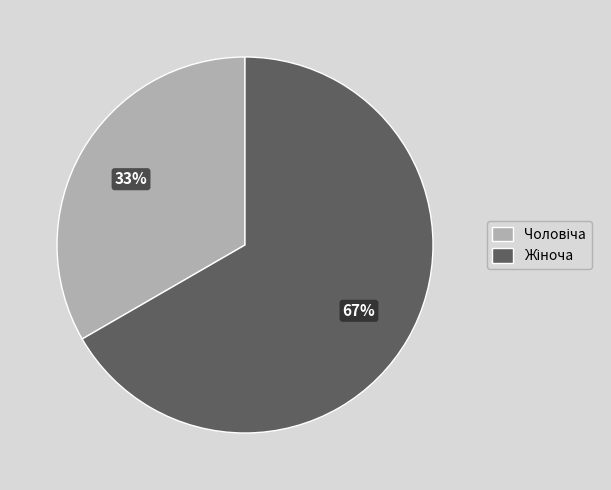

To the nearest percent, what is the average slice percentage?

50%